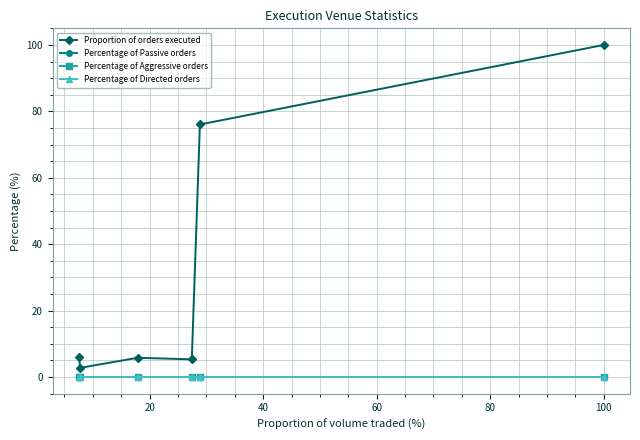

Which series has the widest spread of values?

Proportion of orders executed